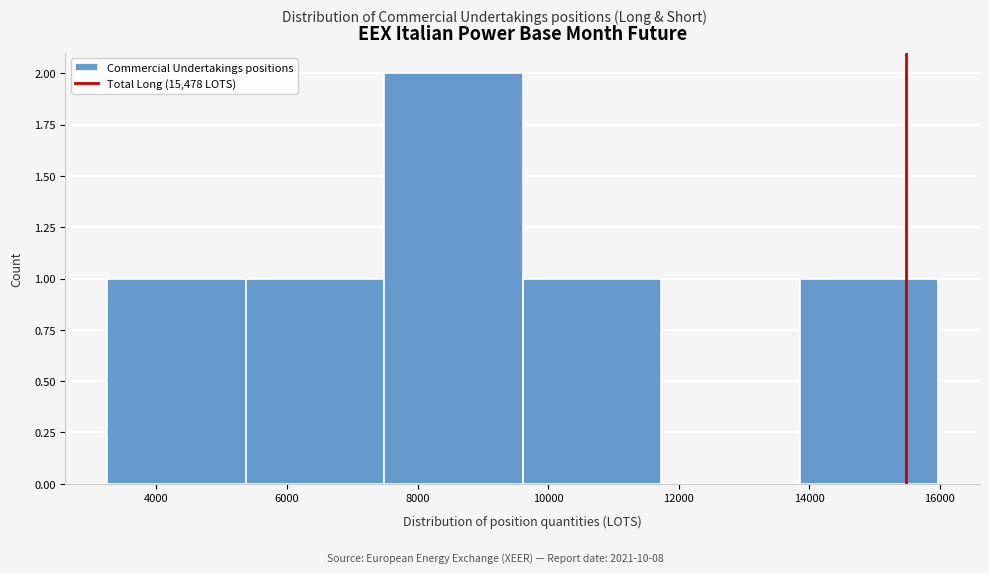

Over which range of the x-axis is the bar tallest?

7400 to 9600